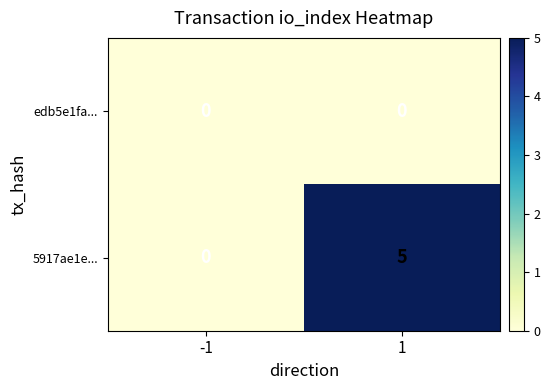

Is it true that edb5e1fa... equals 0 at -1?

True